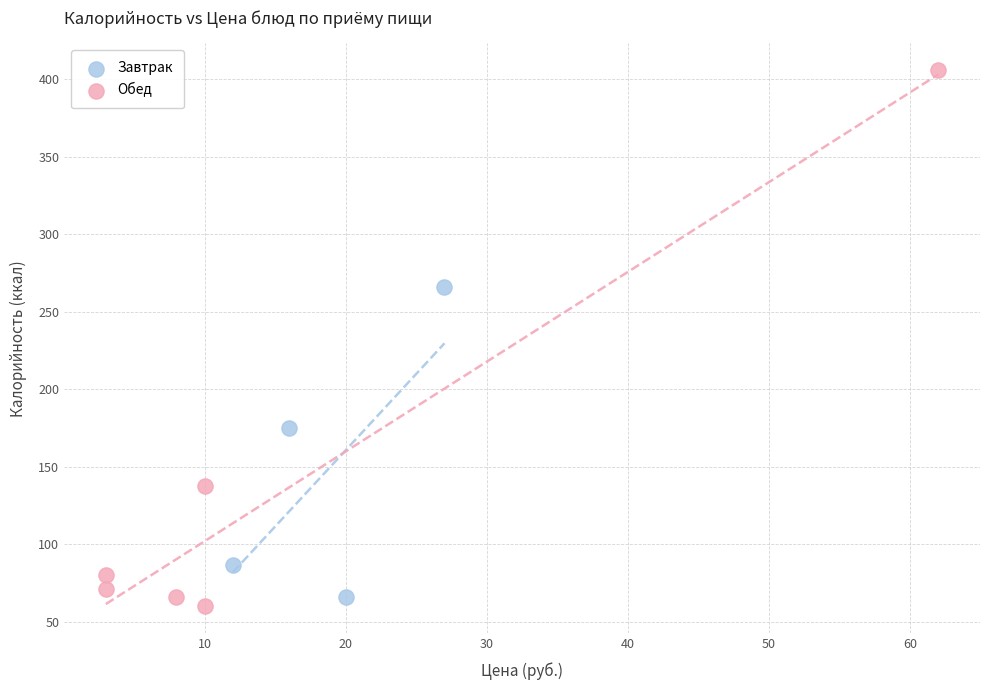

Which series has the widest spread of Y values?

Обед